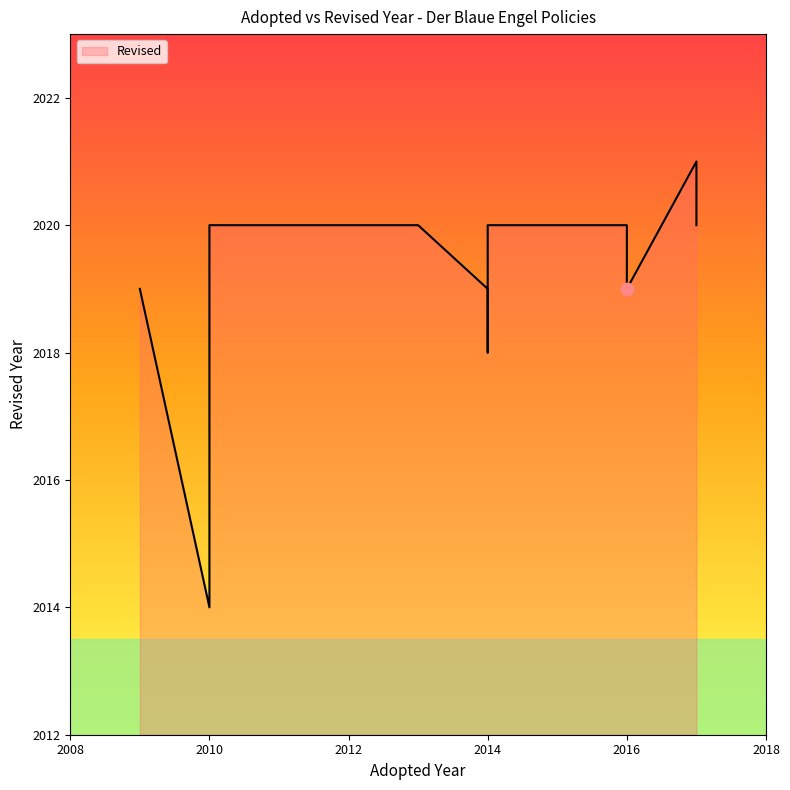

What is the change in value from 2010 to 2014?

+6